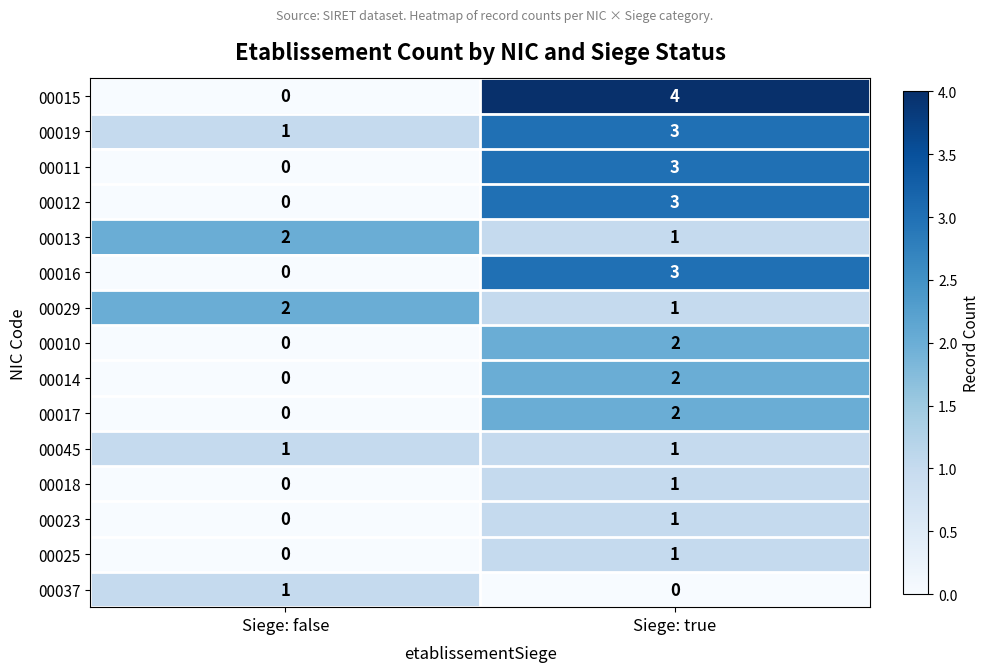

How many categories are shown in the chart?

2